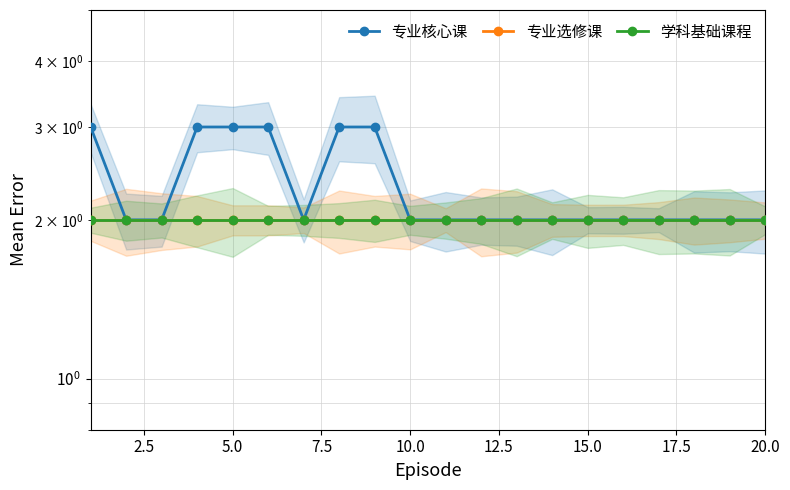

The value of 专业核心课 at 15 is 2. True or false?

True